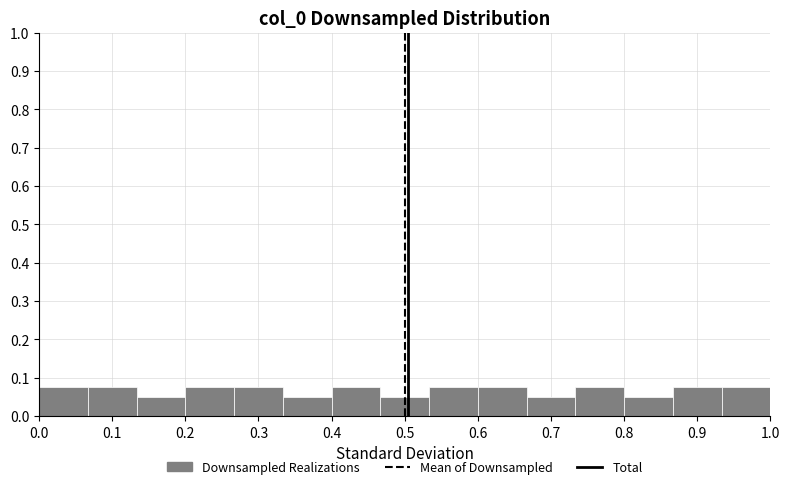

Reading left to right, list every bar in this chart as the range it spans on the x-axis followed by its height. Neither the bar edges nor the heights are printed on the chart, so give them approximately, as read against the axes.

0.00 to 0.07: 0.08
0.07 to 0.13: 0.08
0.13 to 0.20: 0.05
0.20 to 0.27: 0.08
0.27 to 0.33: 0.08
0.33 to 0.40: 0.05
0.40 to 0.47: 0.08
0.47 to 0.53: 0.05
0.53 to 0.60: 0.08
0.60 to 0.67: 0.08
0.67 to 0.73: 0.05
0.73 to 0.80: 0.08
0.80 to 0.87: 0.05
0.87 to 0.93: 0.08
0.93 to 1.00: 0.08